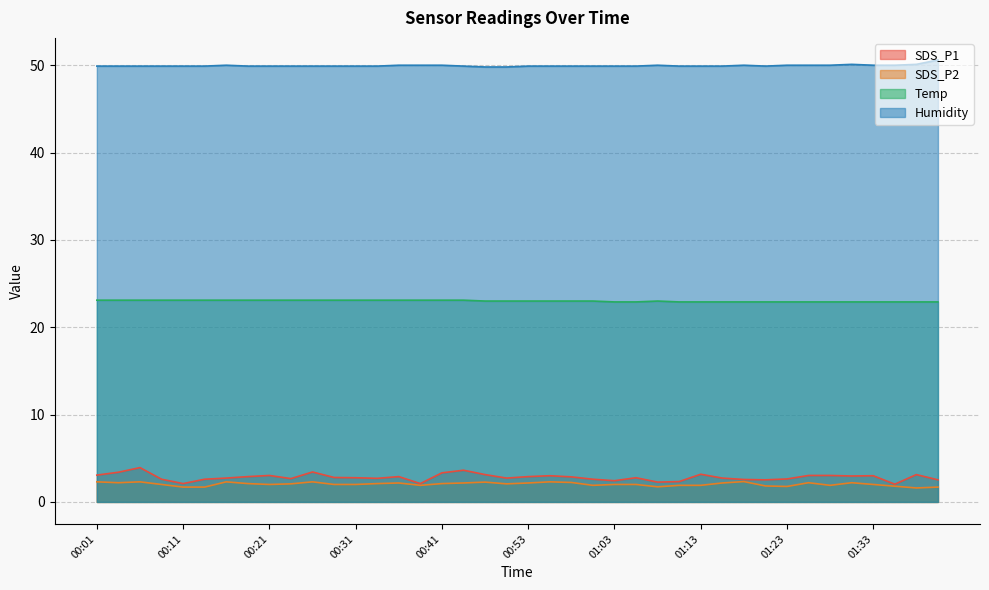

Between 00:38 and 00:41, which series saw the biggest shift?

SDS_P1